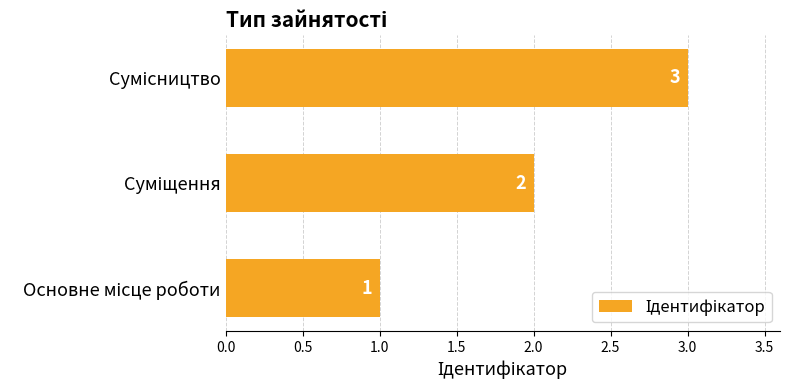

What is the maximum value shown in the chart?

3